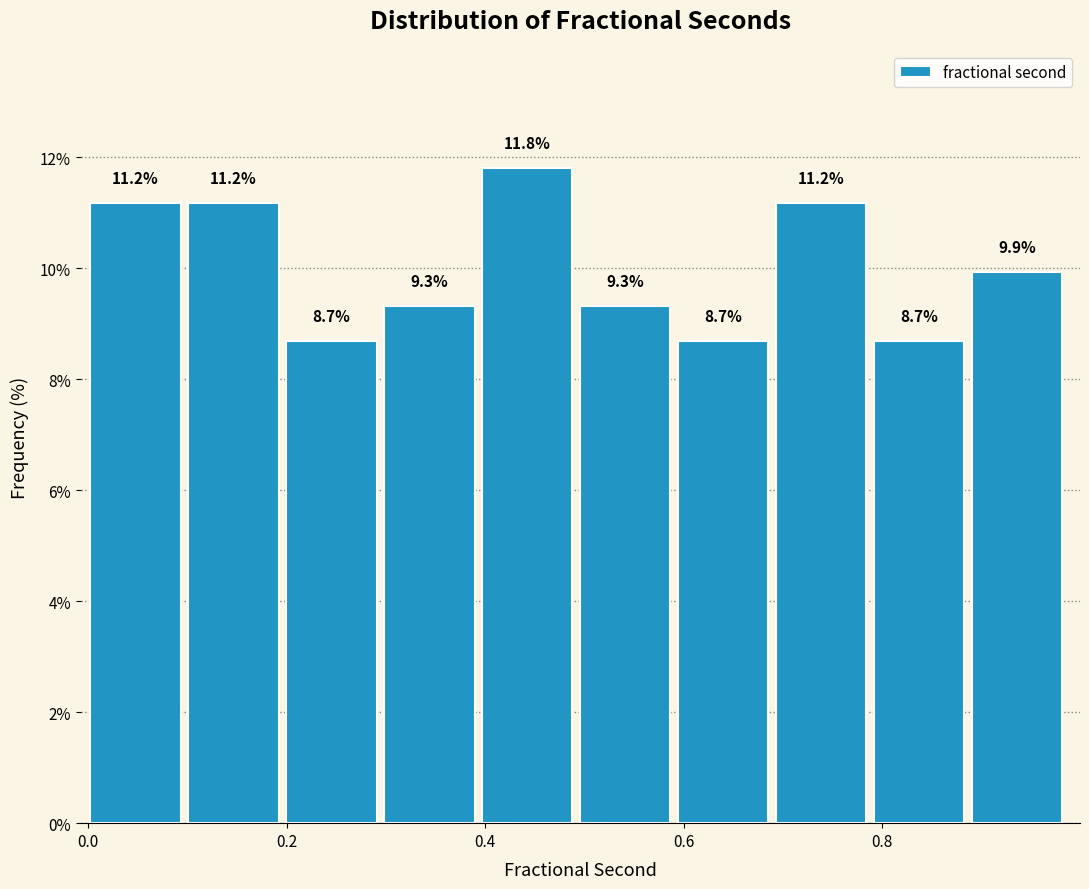

Which range on the x-axis has the tallest bar?

0.40 to 0.50